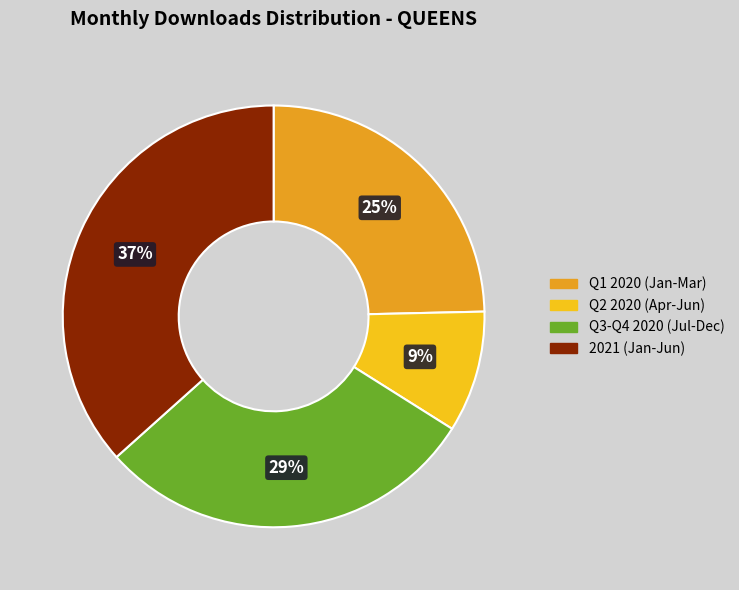

To the nearest percent, what is the average slice percentage?

25%